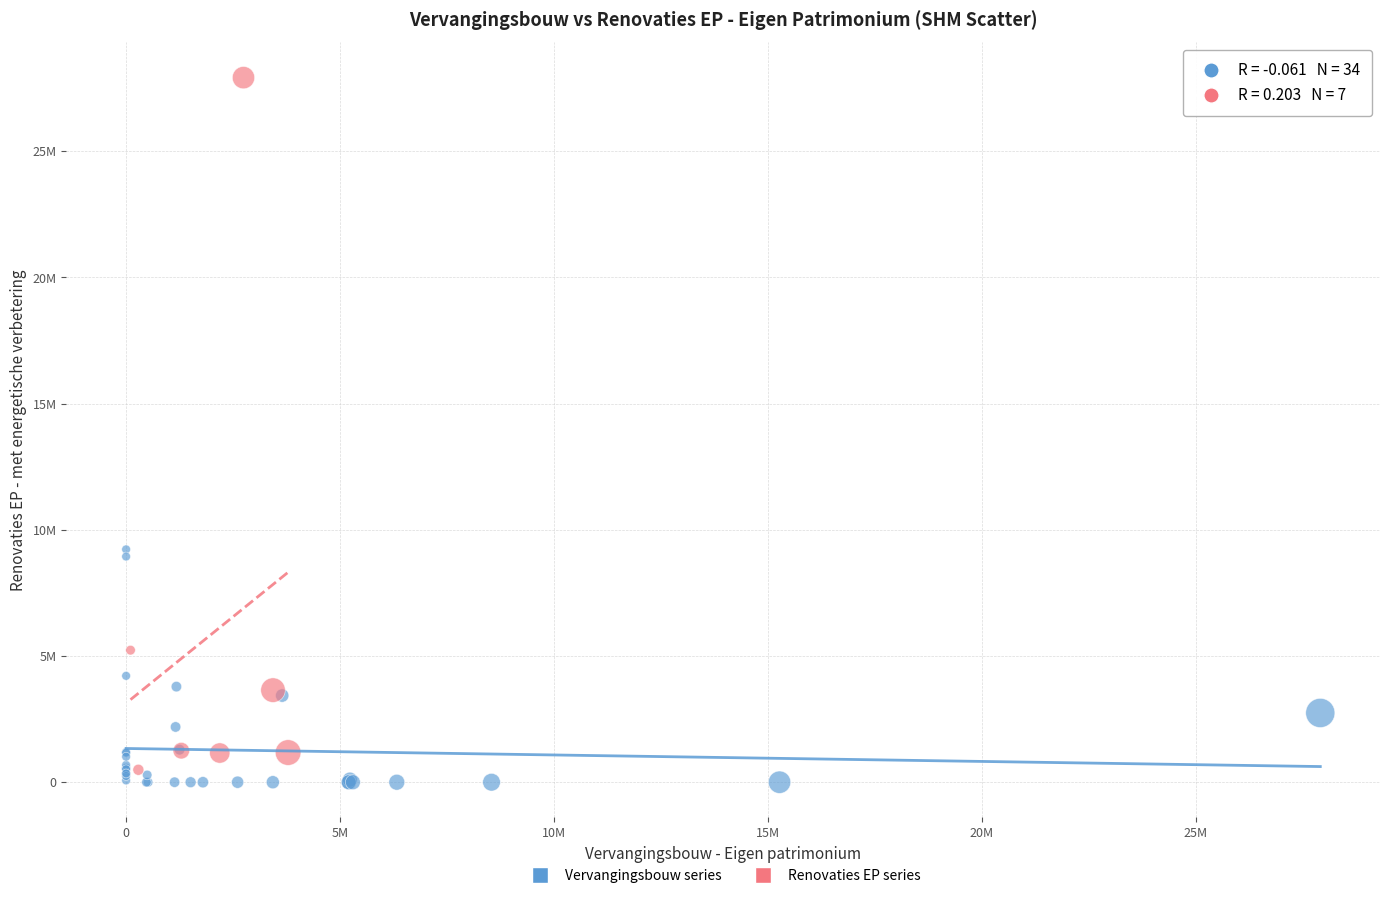

Which series reaches the maximum Y coordinate?

Renovaties EP series